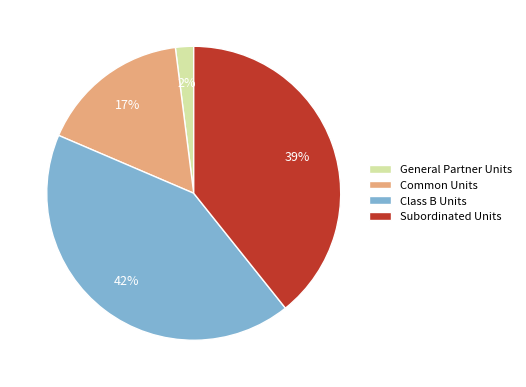

Which has a higher value, Class B Units or General Partner Units?

Class B Units